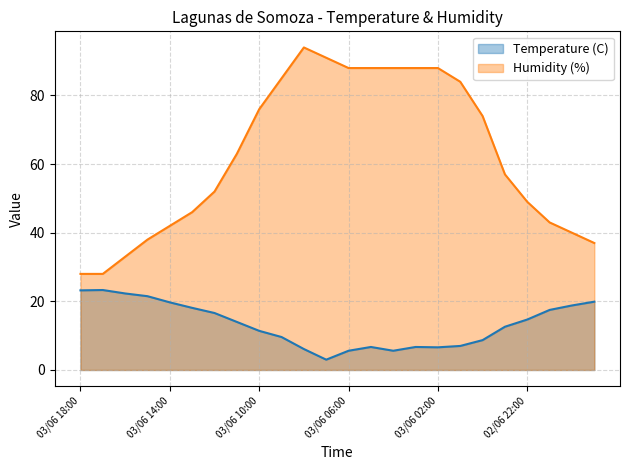

What is the maximum value for Temperature (C)?

23.3